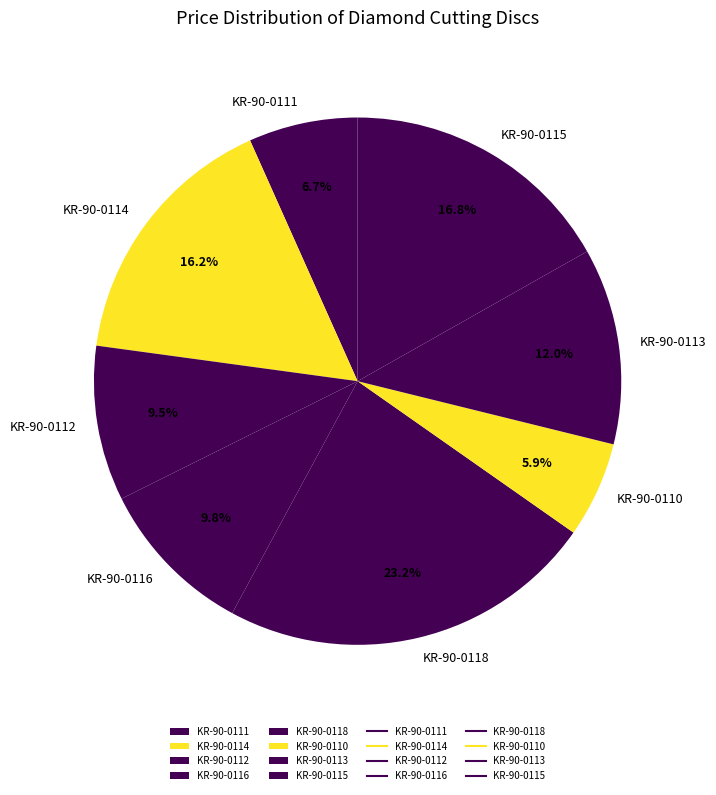

What portion of the pie excludes KR-90-0113?

88.0%